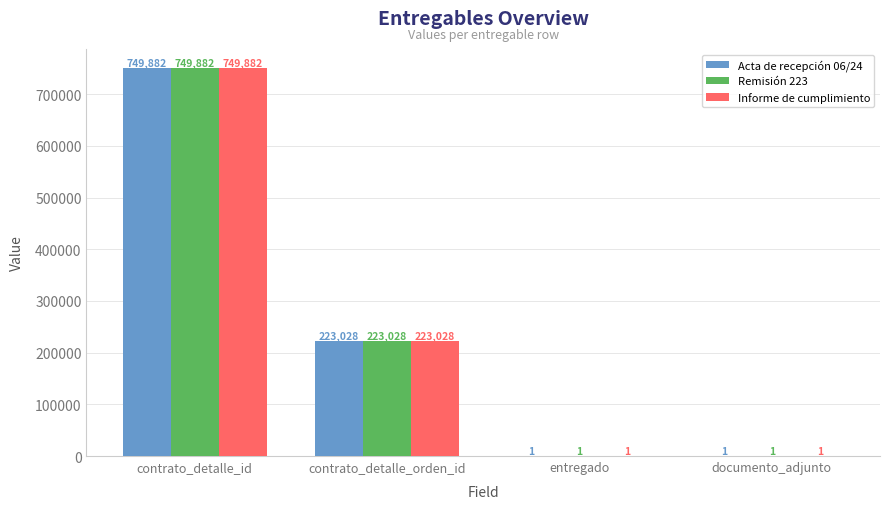

Reading left to right, list all the values displayed in this chart.

Acta de recepción 06/24: contrato_detalle_id=749882	contrato_detalle_orden_id=223028	entregado=1	documento_adjunto=1
Remisión 223: contrato_detalle_id=749882	contrato_detalle_orden_id=223028	entregado=1	documento_adjunto=1
Informe de cumplimiento: contrato_detalle_id=749882	contrato_detalle_orden_id=223028	entregado=1	documento_adjunto=1